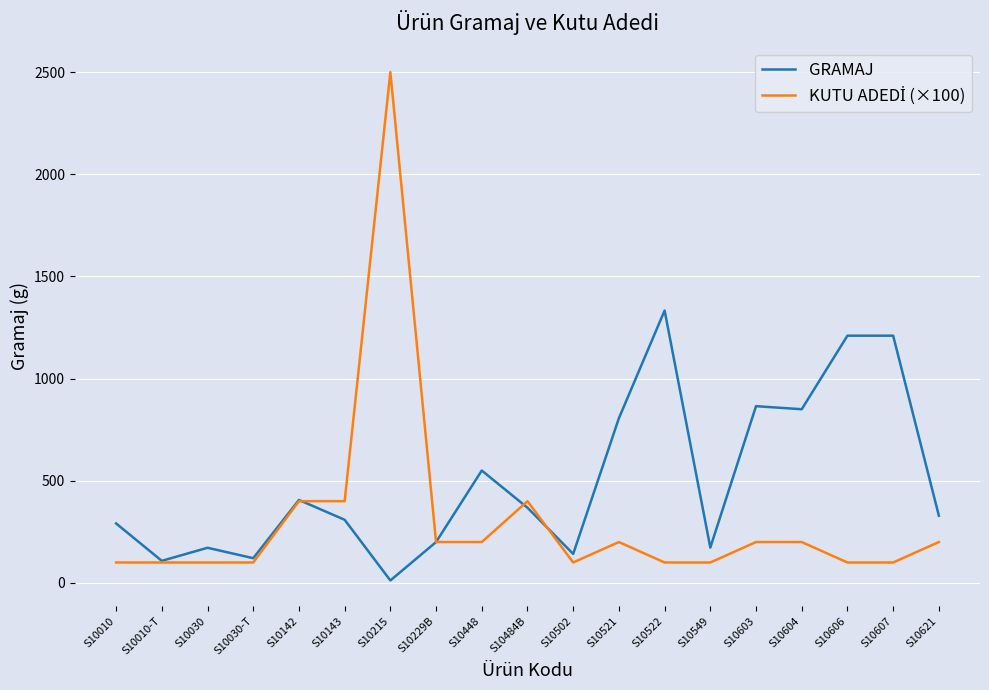

At which category does GRAMAJ reach its first local peak?

S10030